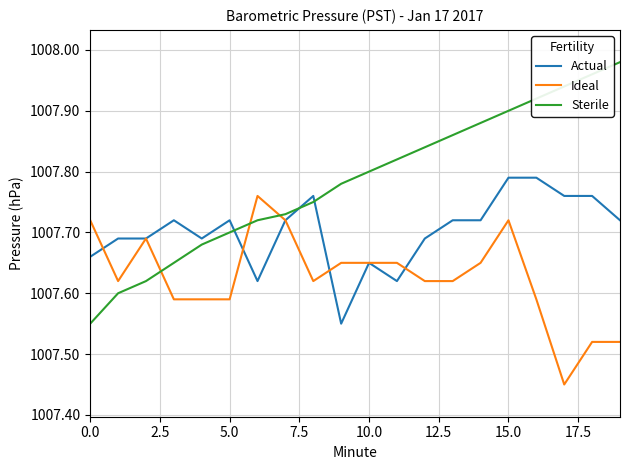

Which series has the widest spread of values?

Sterile